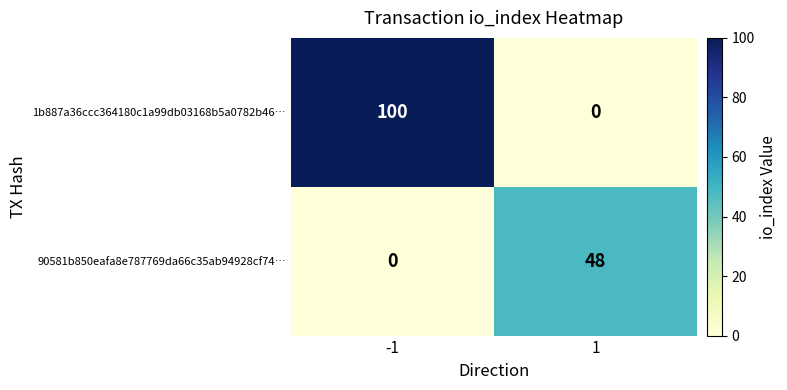

Count the number of data series in this chart.

2